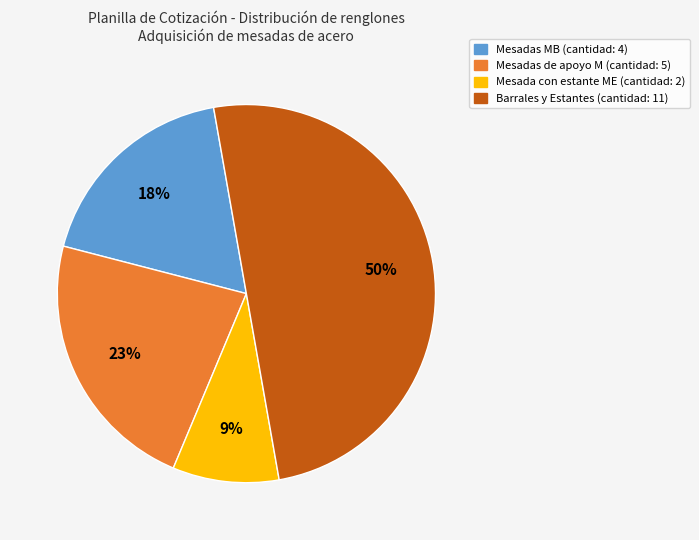

The Mesadas MB (cantidad: 4) slice represents 18% of the pie. True or false?

True